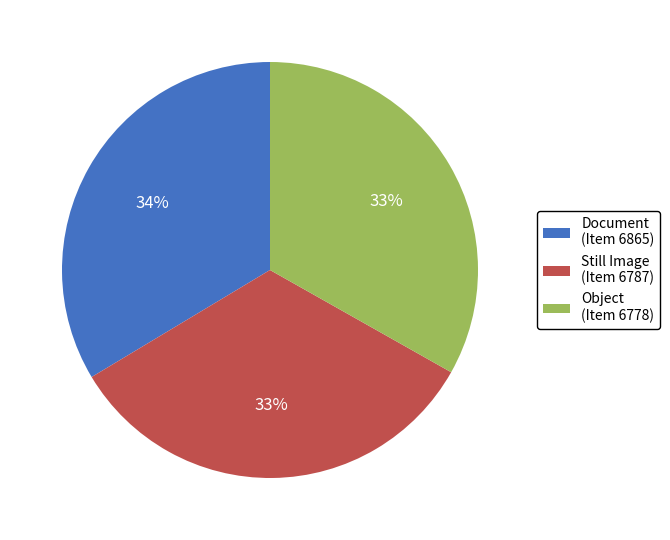

Do Document (Item 6865) and Still Image (Item 6787) together represent more than half of the pie?

Yes